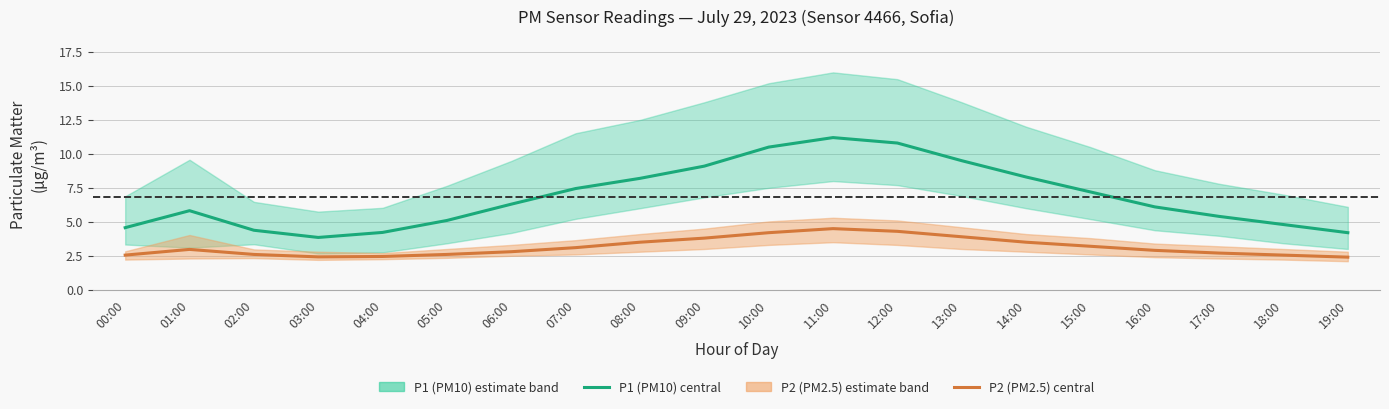

What is the maximum value shown in the chart?

11.2